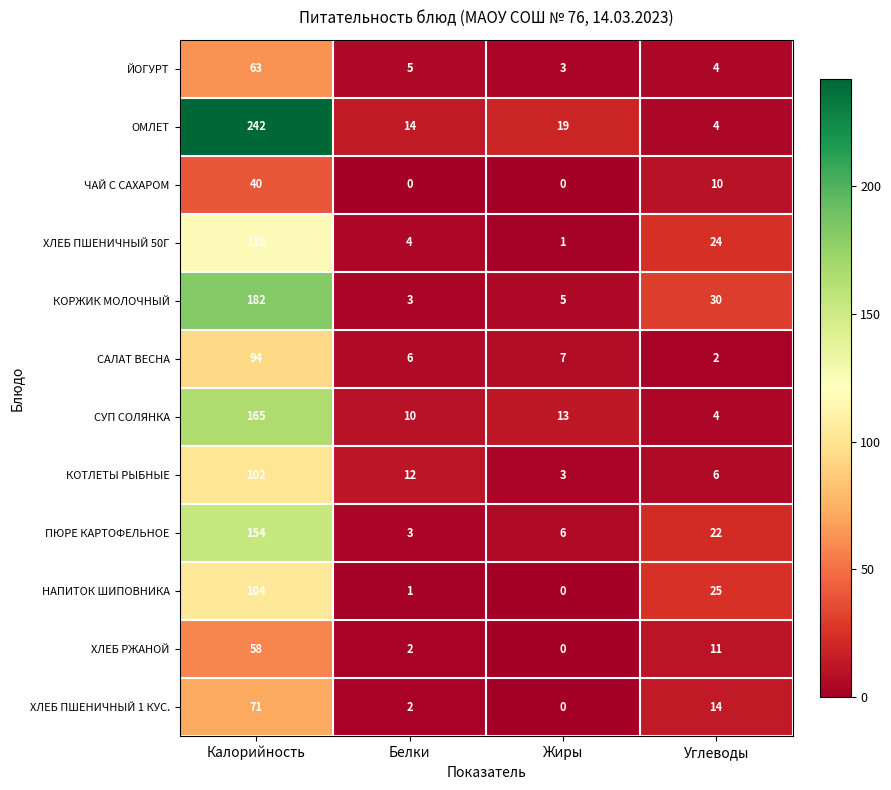

Count the number of categories in the chart.

4